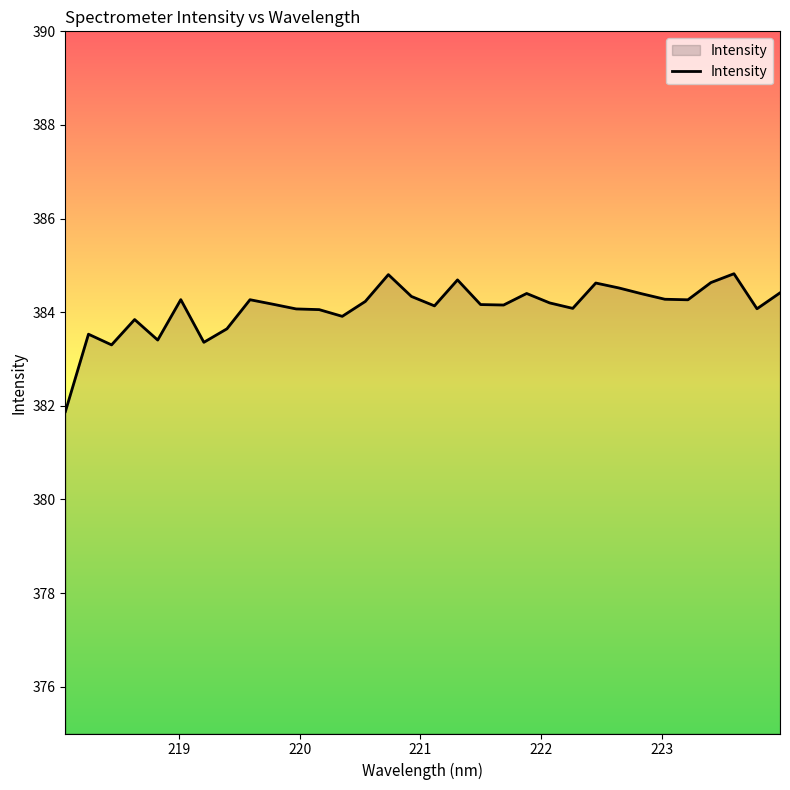

What is the difference between the maximum and minimum values?

2.9